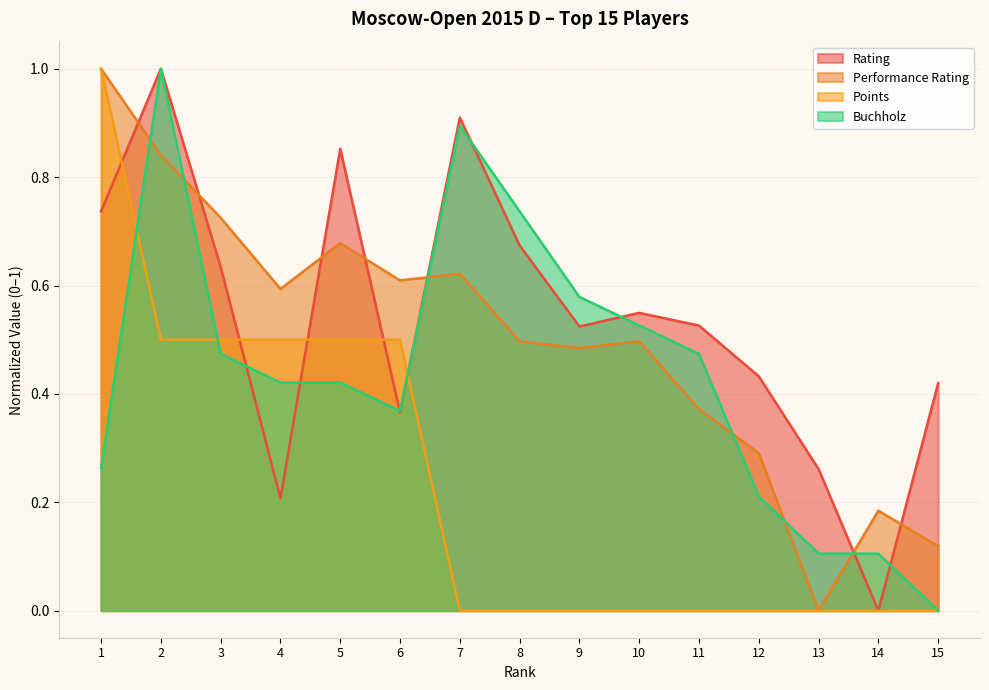

Reading left to right, transcribe all the data shown in this chart.

Rating: 1=0.7	2=1.0	3=0.6	4=0.2	5=0.9	6=0.4	7=0.9	8=0.7	9=0.5	10=0.5	11=0.5	12=0.4	13=0.3	14=0.0	15=0.4
Performance Rating: 1=1.0	2=0.8	3=0.7	4=0.6	5=0.7	6=0.6	7=0.6	8=0.5	9=0.5	10=0.5	11=0.4	12=0.3	13=0.0	14=0.2	15=0.1
Points: 1=1.0	2=0.5	3=0.5	4=0.5	5=0.5	6=0.5	7=0.0	8=0.0	9=0.0	10=0.0	11=0.0	12=0.0	13=0.0	14=0.0	15=0.0
Buchholz: 1=0.3	2=1.0	3=0.5	4=0.4	5=0.4	6=0.4	7=0.9	8=0.7	9=0.6	10=0.5	11=0.5	12=0.2	13=0.1	14=0.1	15=0.0